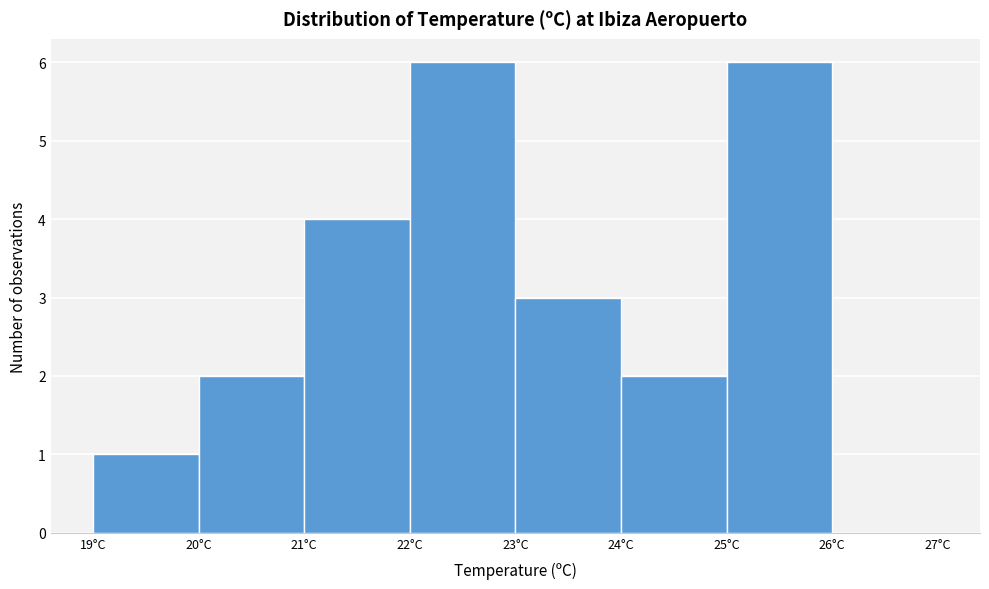

Reading left to right, transcribe this chart: for each bar, give the range it covers on the x-axis and its height. The values are not printed on the chart, so give them approximately, as read against the axis.

19 to 20: 1
20 to 21: 2
21 to 22: 4
22 to 23: 6
23 to 24: 3
24 to 25: 2
25 to 26: 6
26 to 27: 0